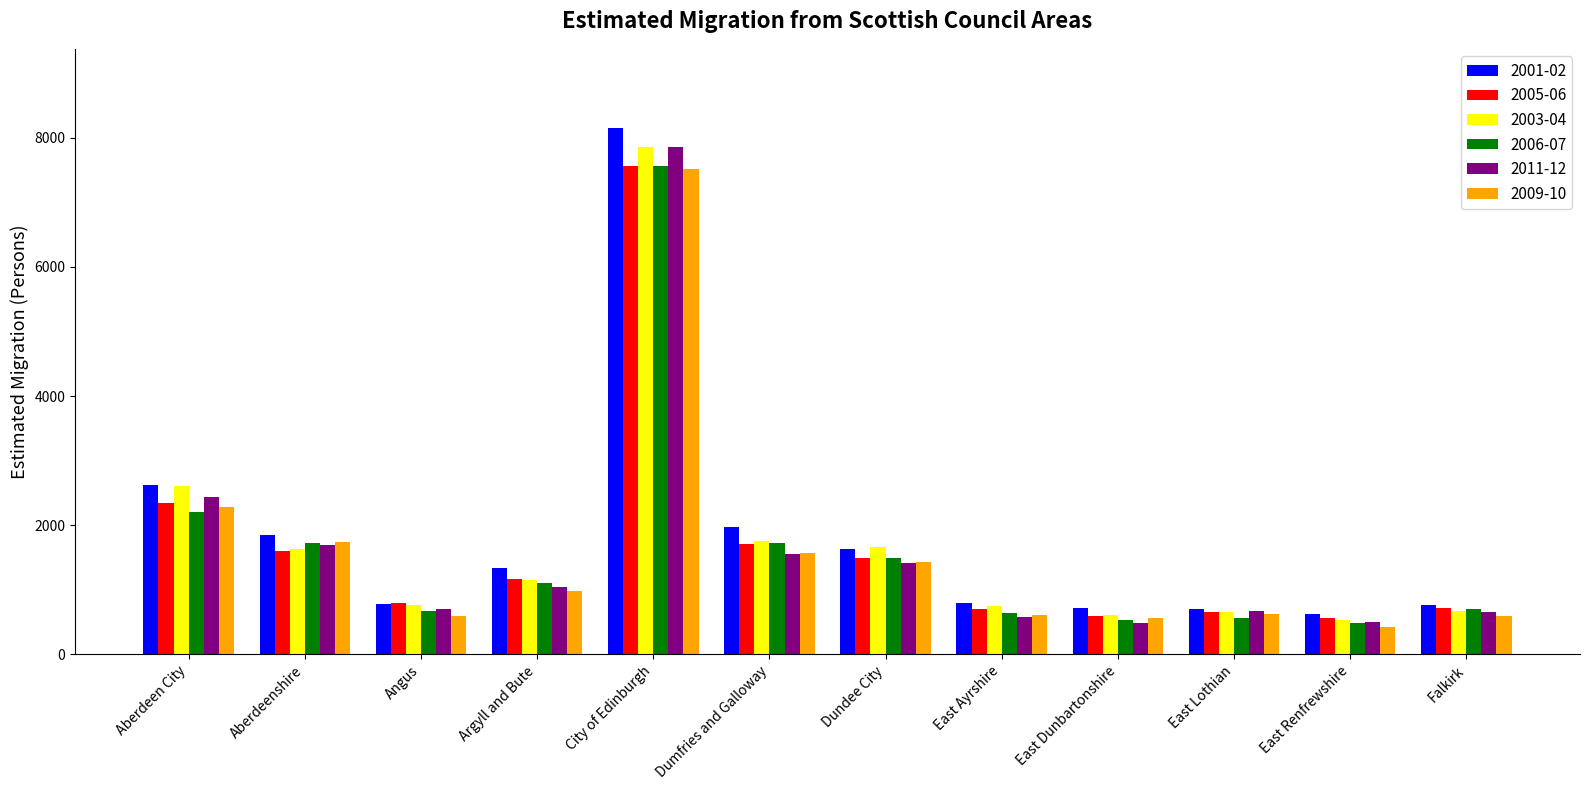

Between Aberdeenshire and East Renfrewshire, which series saw the biggest shift?

2009-10